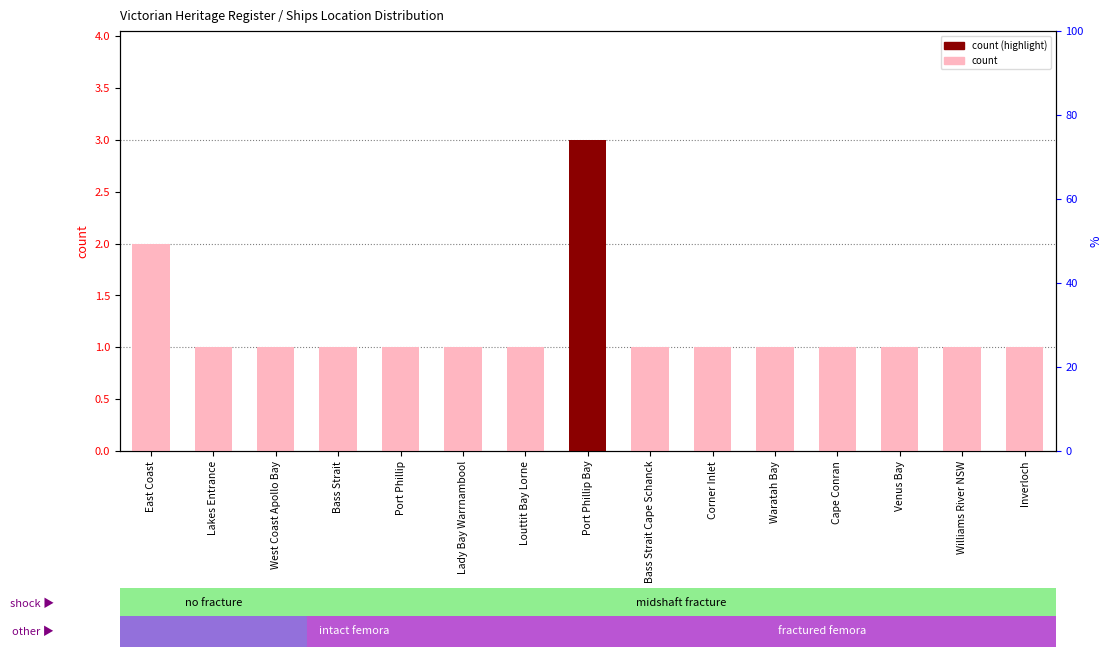

What is the label of the 14th bar from the left?

Williams River NSW